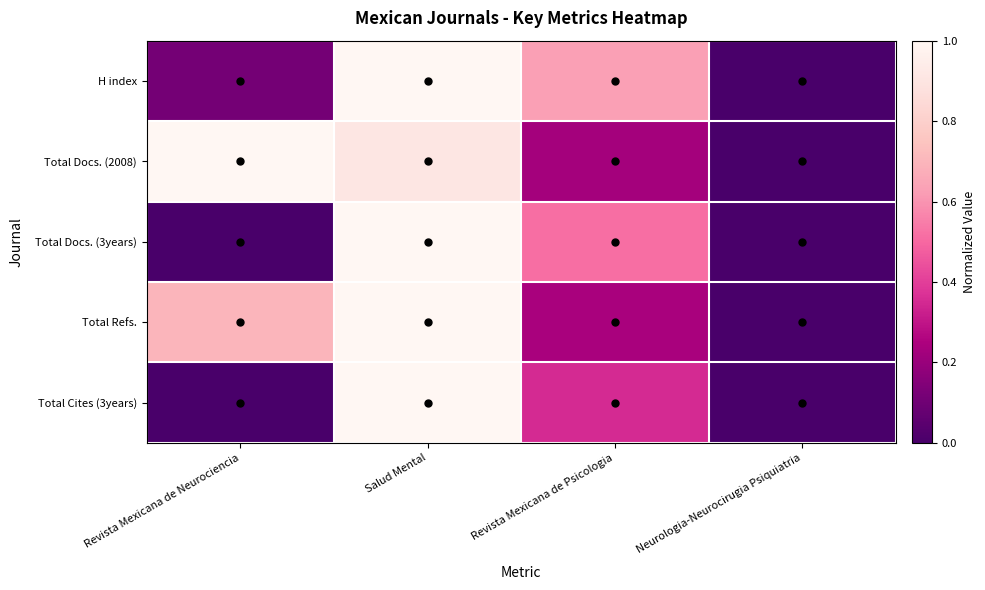

What is the total value across all series at Revista Mexicana de Psicologia?

2.0